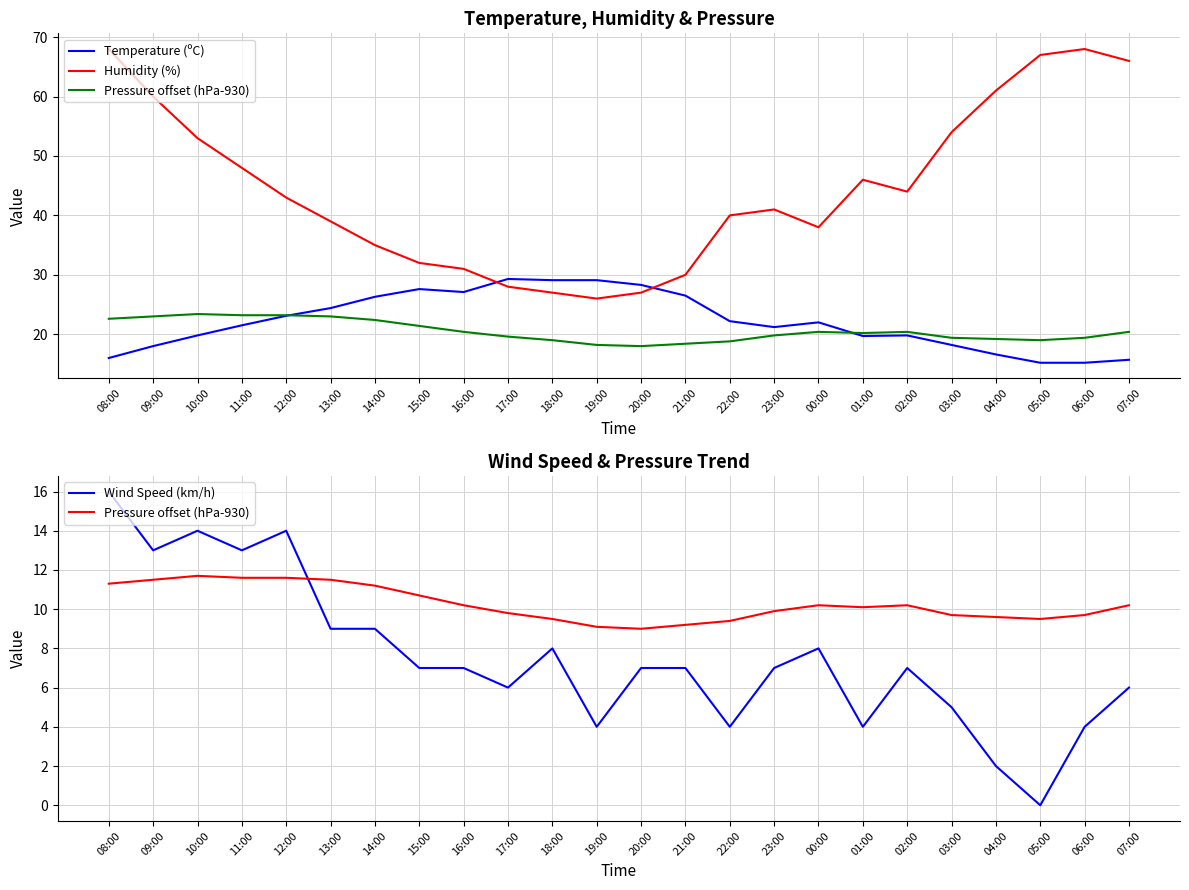

Where does the Humidity (%) series first go above 43?

08:00